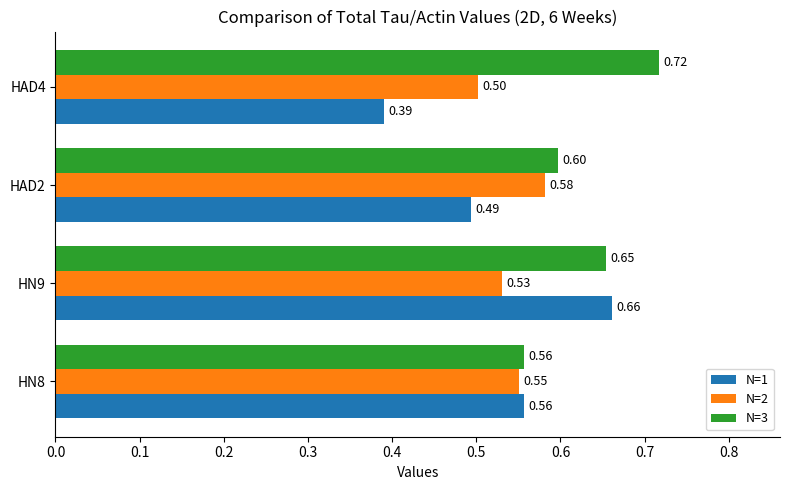

Which series has the largest total across all categories?

N=3